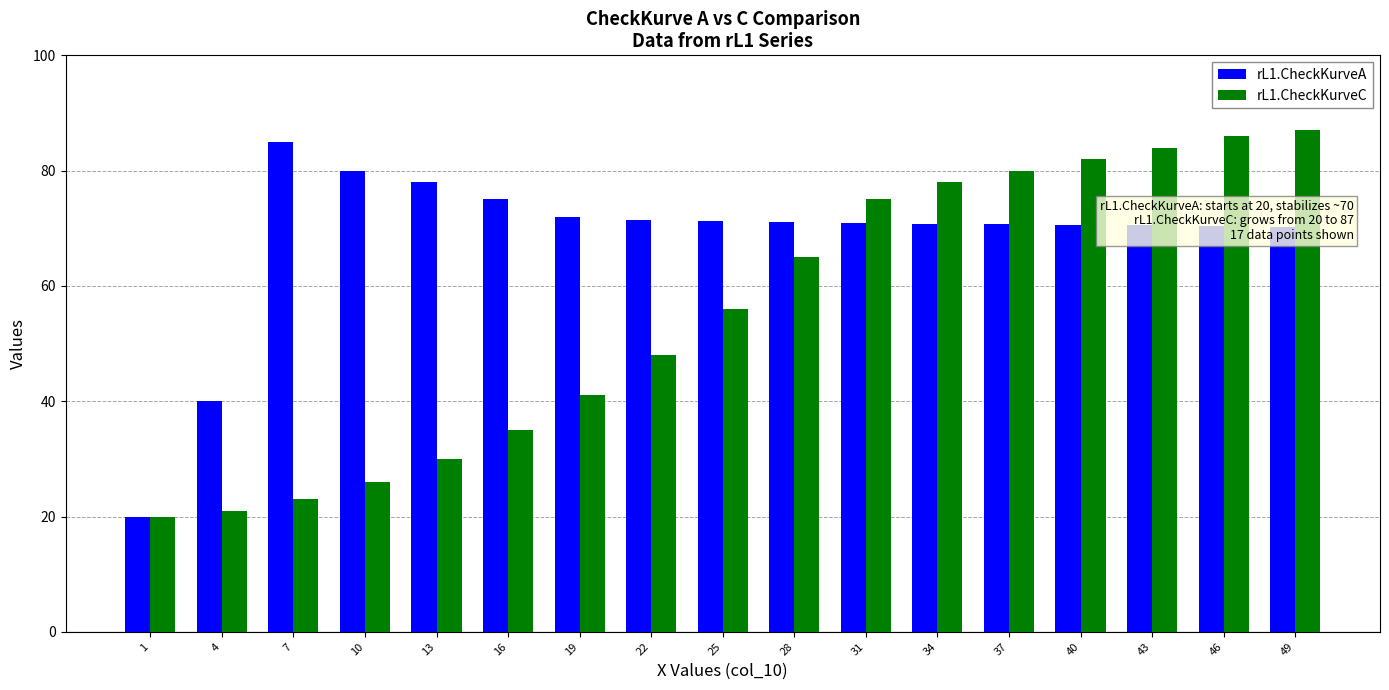

What is the approximate value of rL1.CheckKurveC at 43?

84.0